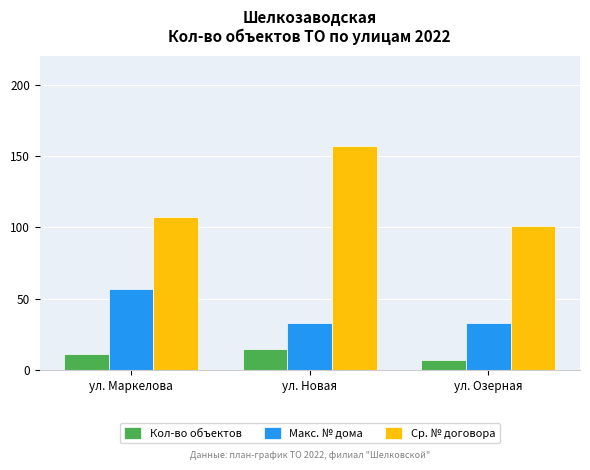

At which category does the chart reach its peak across all series?

ул. Новая